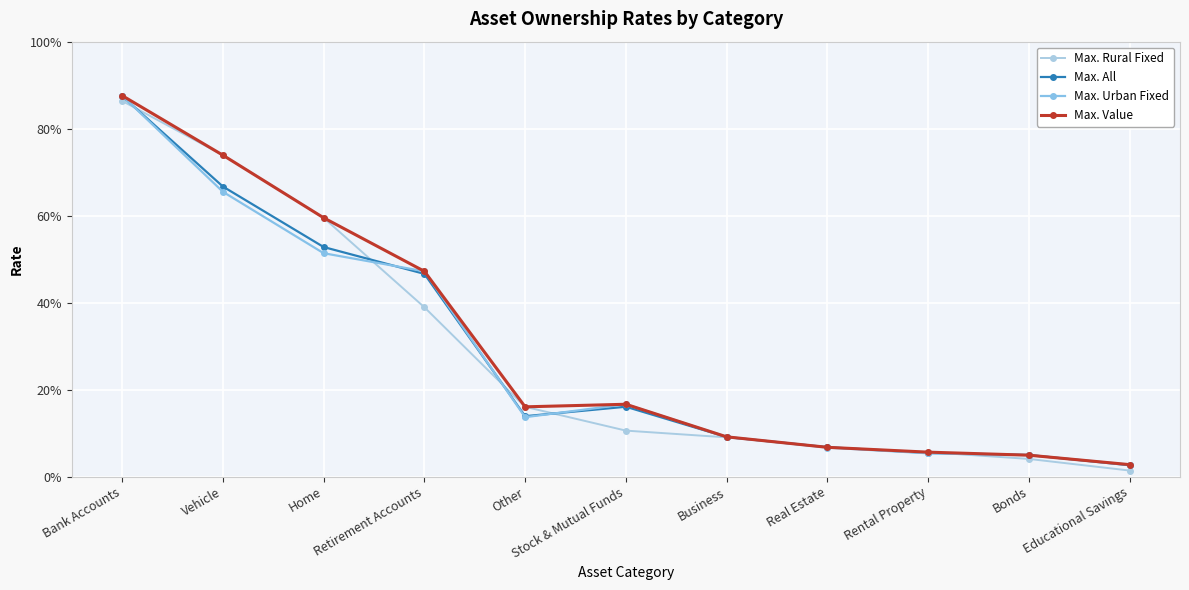

What is the difference between the maximum and second lowest values in the Max. Urban Fixed series?

0.8